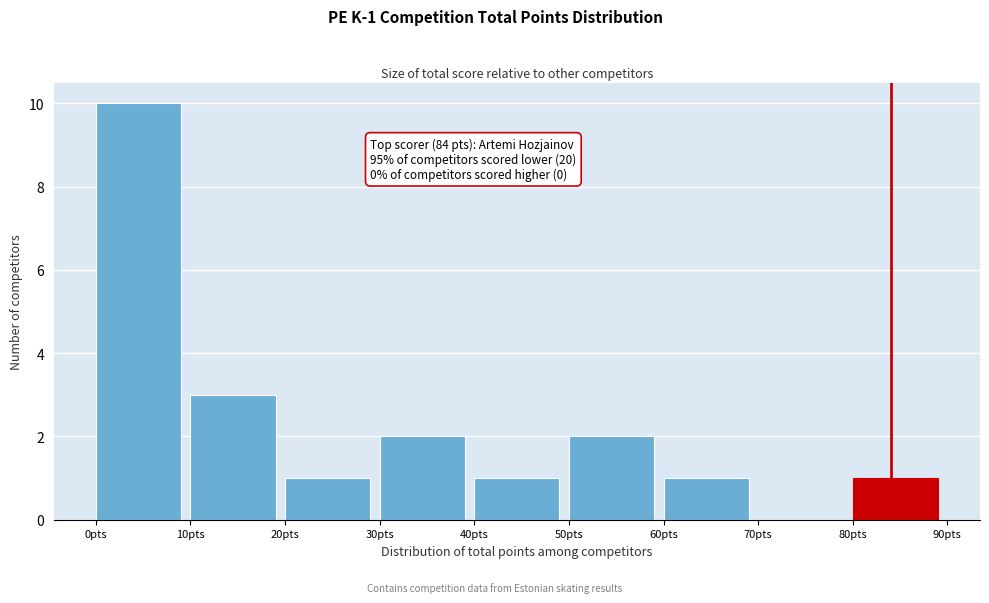

Over which range of the x-axis is the bar tallest?

0 to 10